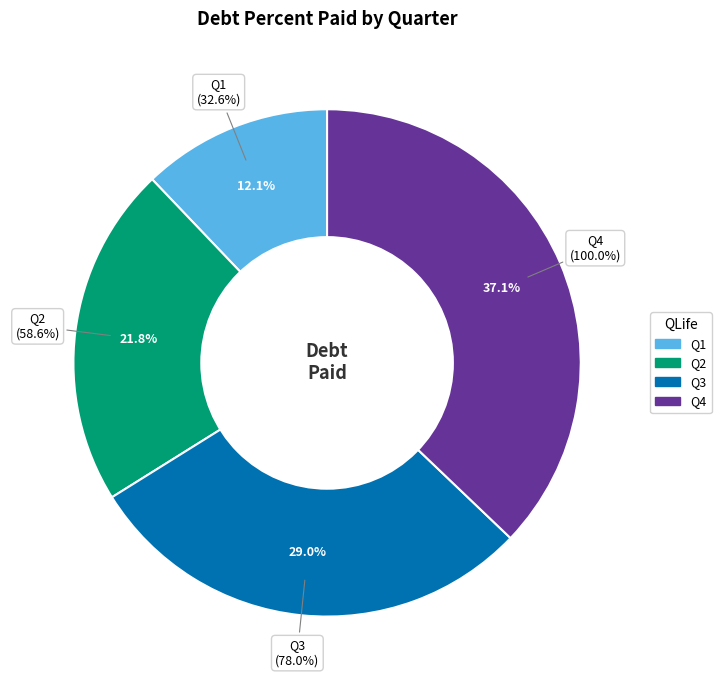

To the nearest percent, what is the difference between the Q3 and Q4 slice percentages?

8%